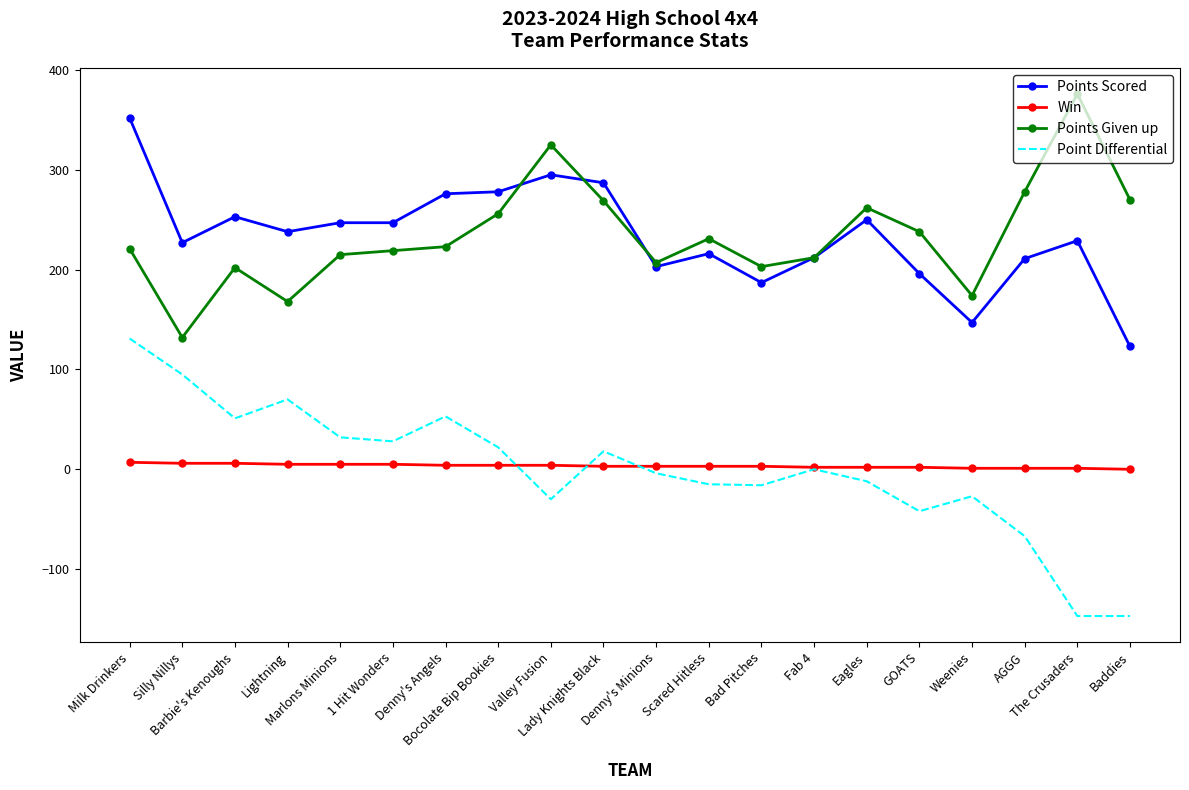

What is the difference between the highest and lowest values at Scared Hitless?

246